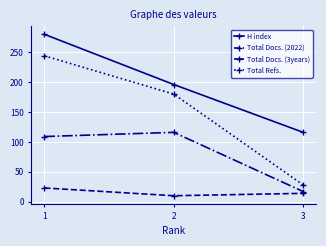

What is the value of the Total Docs. (2022) point at the 3rd from the left?

14